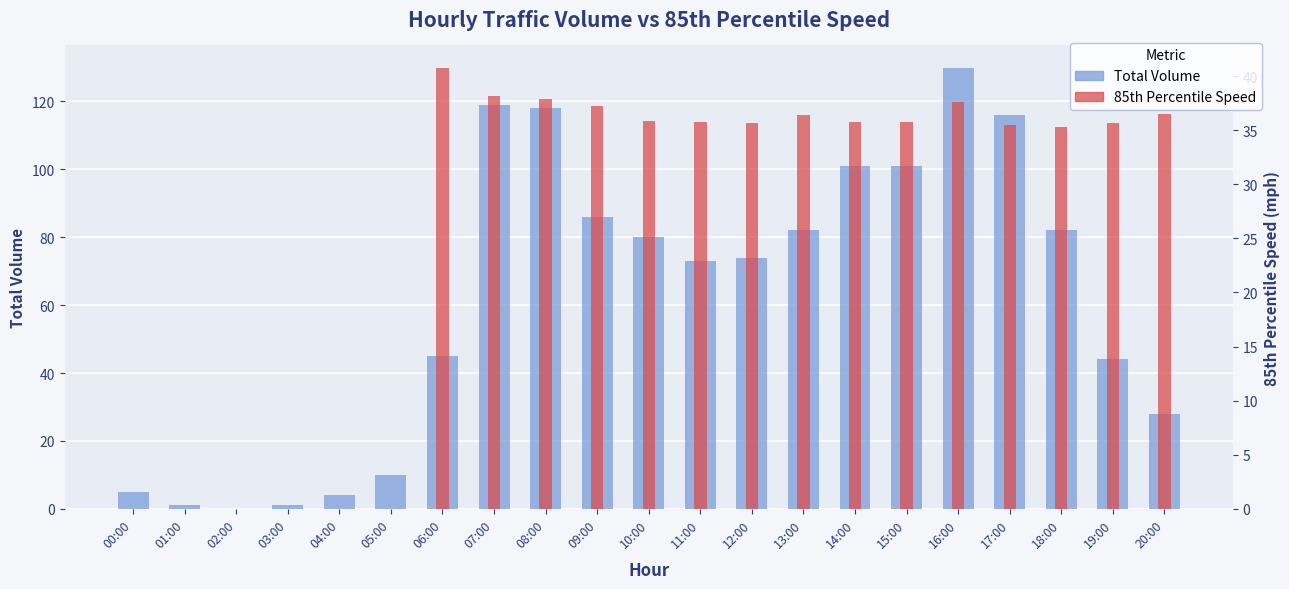

Which has a higher value, 17:00 or 19:00?

17:00